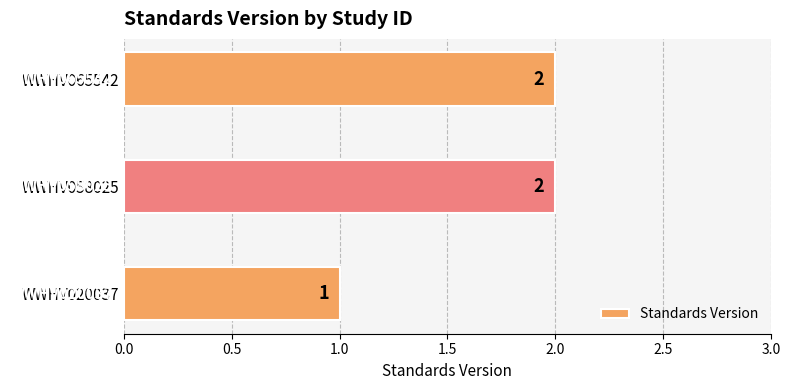

True or false: the data shows 0 at WWHV020037.

False